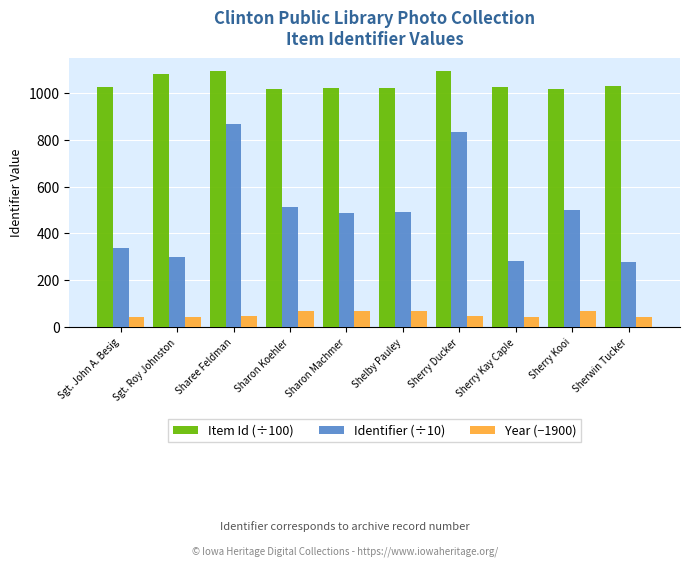

What is the difference between the highest and lowest values at Sherry Kay Caple?

981.9